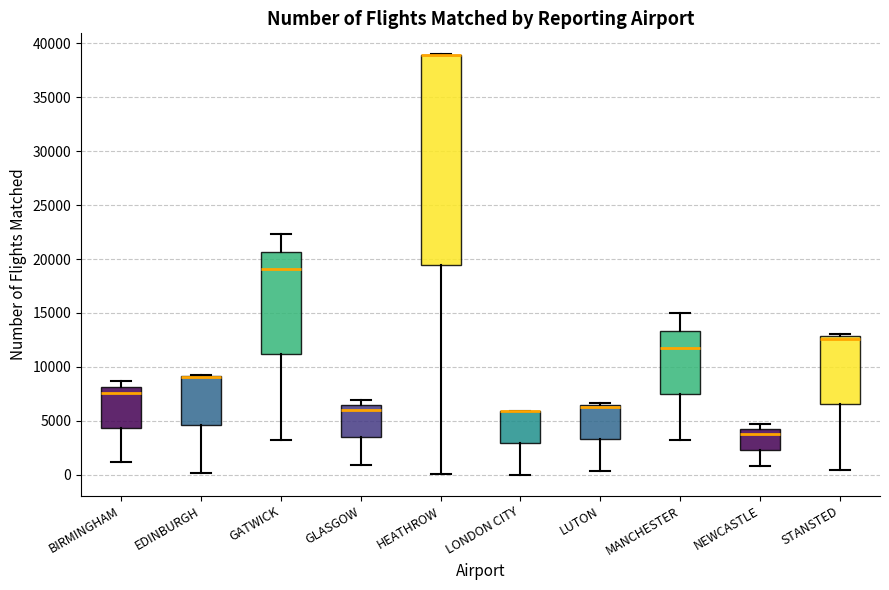

Reading left to right, transcribe this box plot: for each box, give where its median line is, the range the box spans, and where its two whiskers end, as read against the y-axis. The values are not printed on the chart, so give them approximately, as read against the axis.

BIRMINGHAM: median 7500, box 4500 to 8000, whiskers 1000 to 8500
EDINBURGH: median 9000 (drawn on the box's upper edge), box 4500 to 9000, whiskers 0 to 9500
GATWICK: median 19000, box 11000 to 20500, whiskers 3000 to 22500
GLASGOW: median 6000, box 3500 to 6500, whiskers 1000 to 7000
HEATHROW: median 39000 (drawn on the box's upper edge), box 19500 to 39000, whiskers 0 to 39000
LONDON CITY: median 6000 (drawn on the box's upper edge), box 3000 to 6000, whiskers 0 to 6000
LUTON: median 6500 (drawn on the box's upper edge), box 3500 to 6500, whiskers 500 to 6500 (just above the box's upper edge)
MANCHESTER: median 11500, box 7500 to 13500, whiskers 3000 to 15000
NEWCASTLE: median 4000 (just below the box's upper edge), box 2500 to 4000, whiskers 1000 to 4500
STANSTED: median 12500, box 6500 to 13000, whiskers 500 to 13000 (just above the box's upper edge)